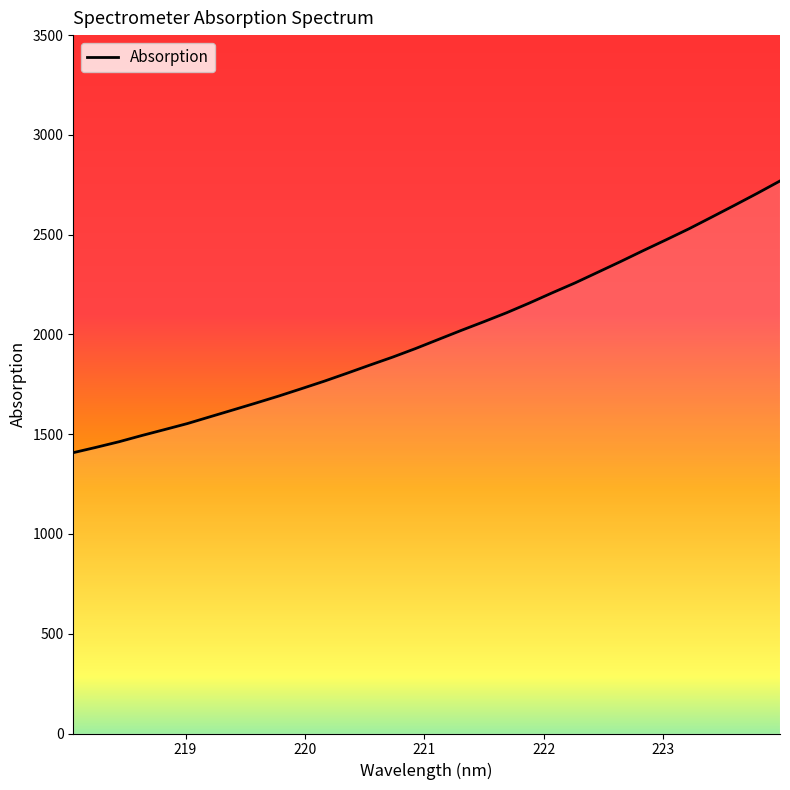

How many lines are shown in the chart?

1